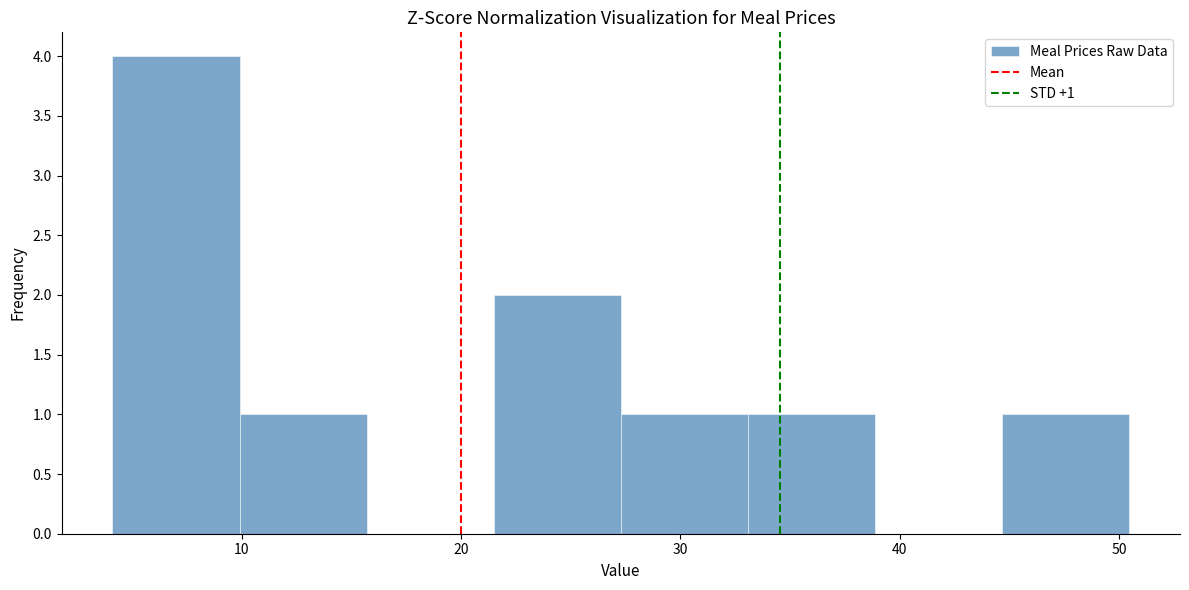

Over which range of the x-axis is the bar tallest?

4 to 10